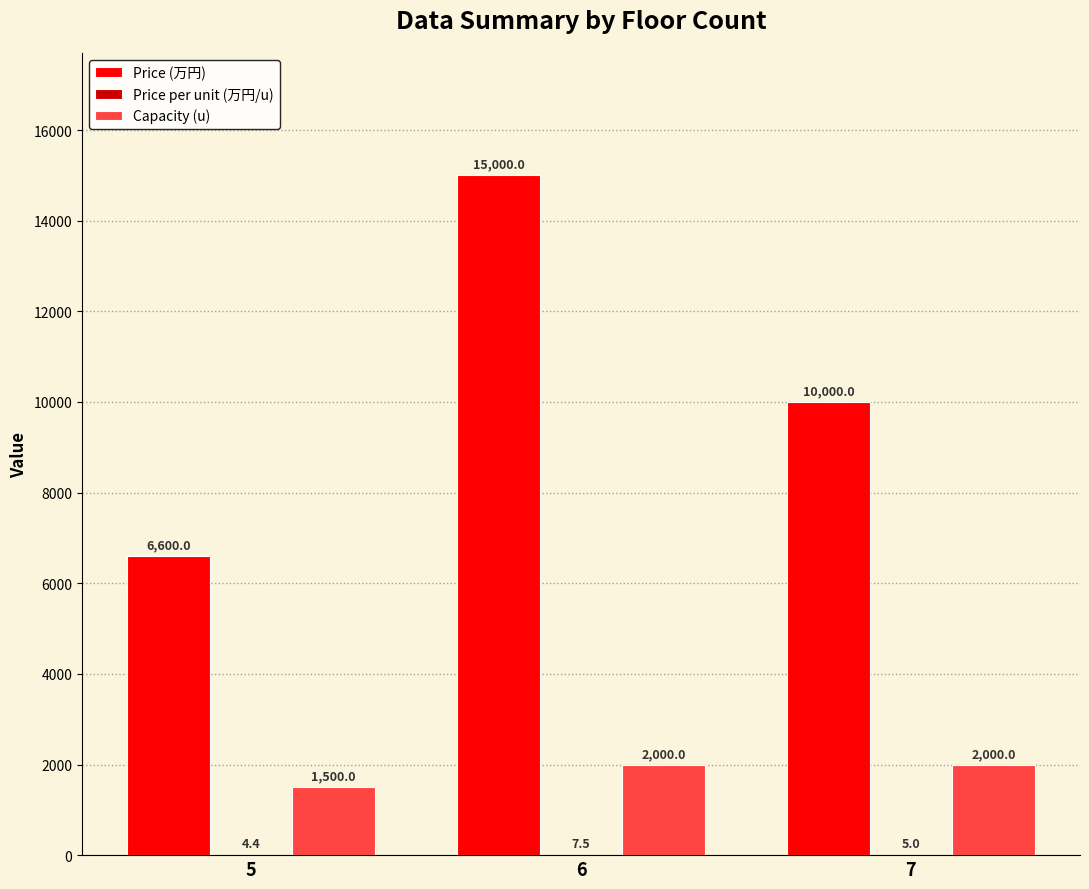

Between 5 and 6, which series saw the biggest shift?

Price (万円)